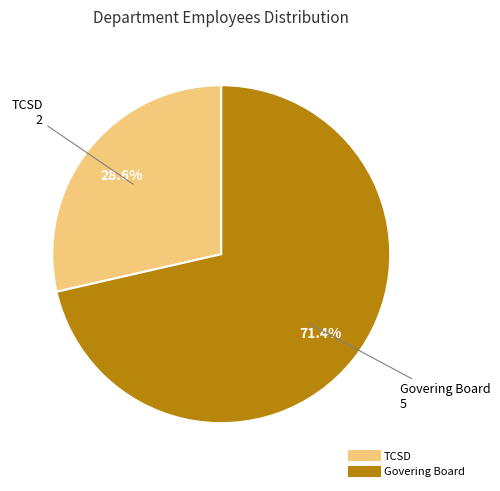

How many segments does this pie chart have?

2